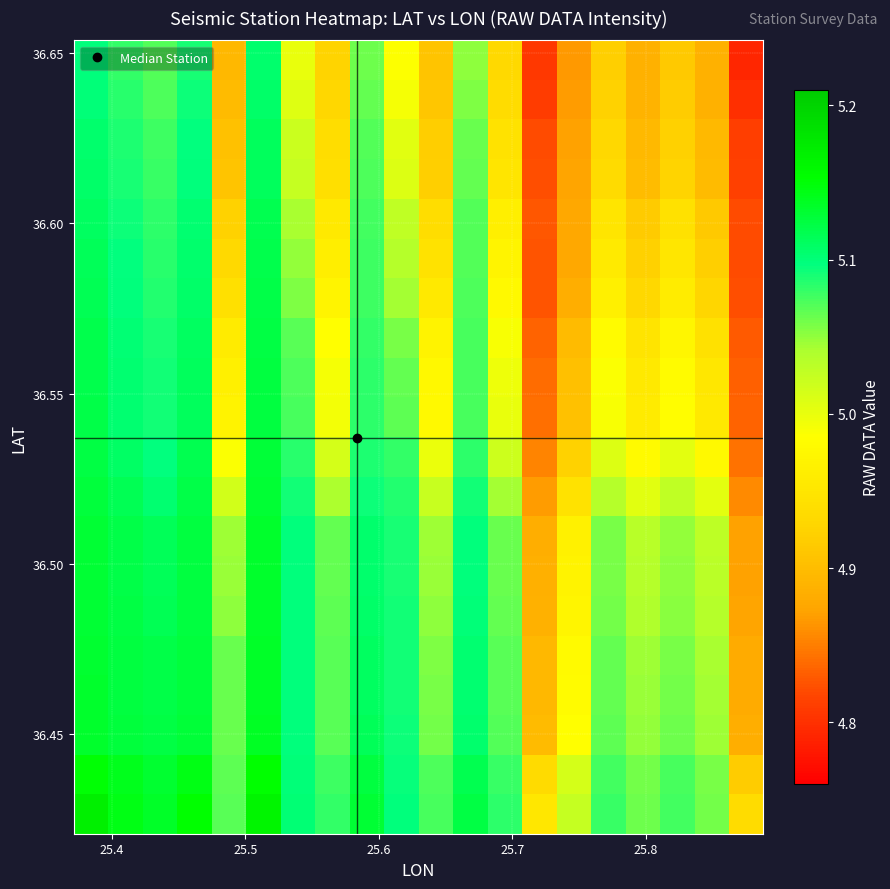

At how many categories does at least one series exceed 4?

20